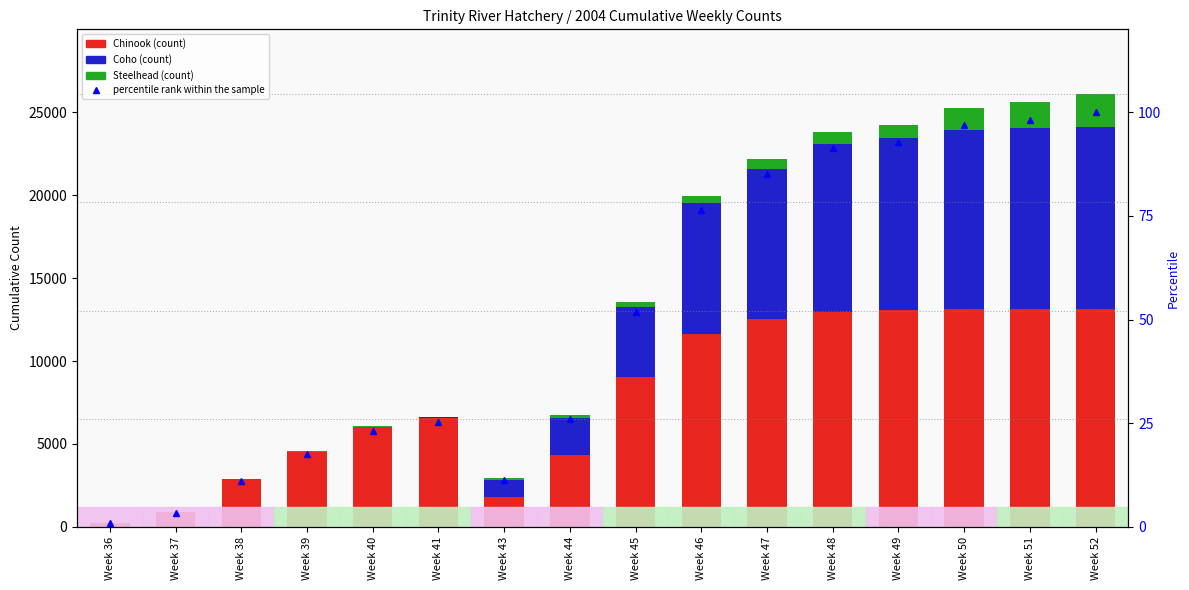

Rank the series at Week 46 from lowest to highest value.

percentile rank within the sample, Steelhead, Coho, Chinook